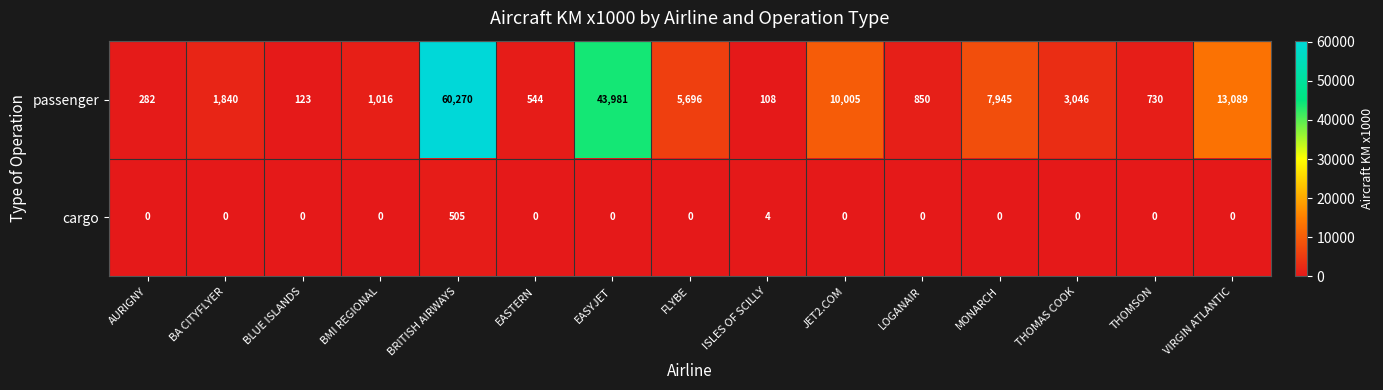

The value of cargo at LOGANAIR is 0. True or false?

True